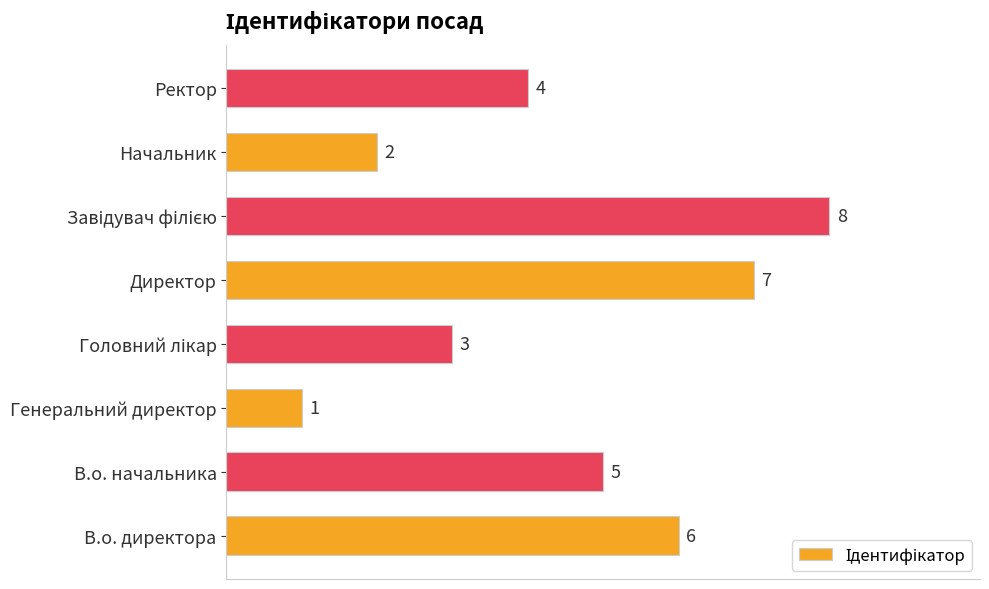

What is the change in value from Директор to Ректор?

-3